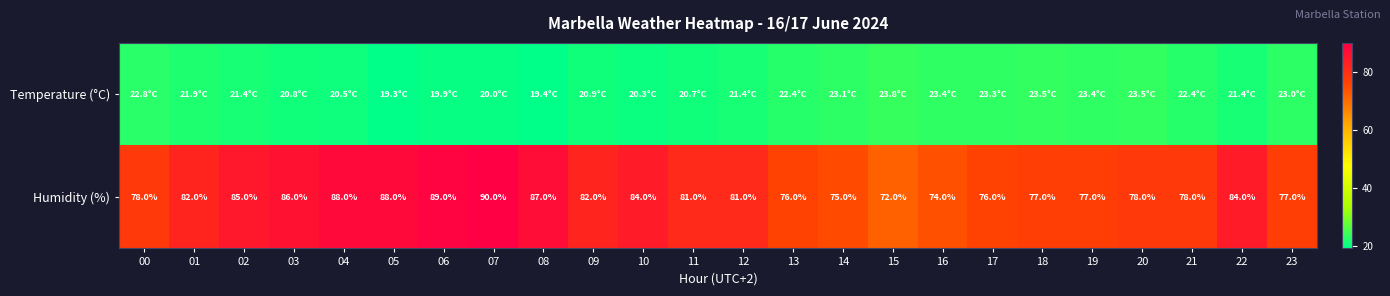

What is the greatest value displayed?

90.0